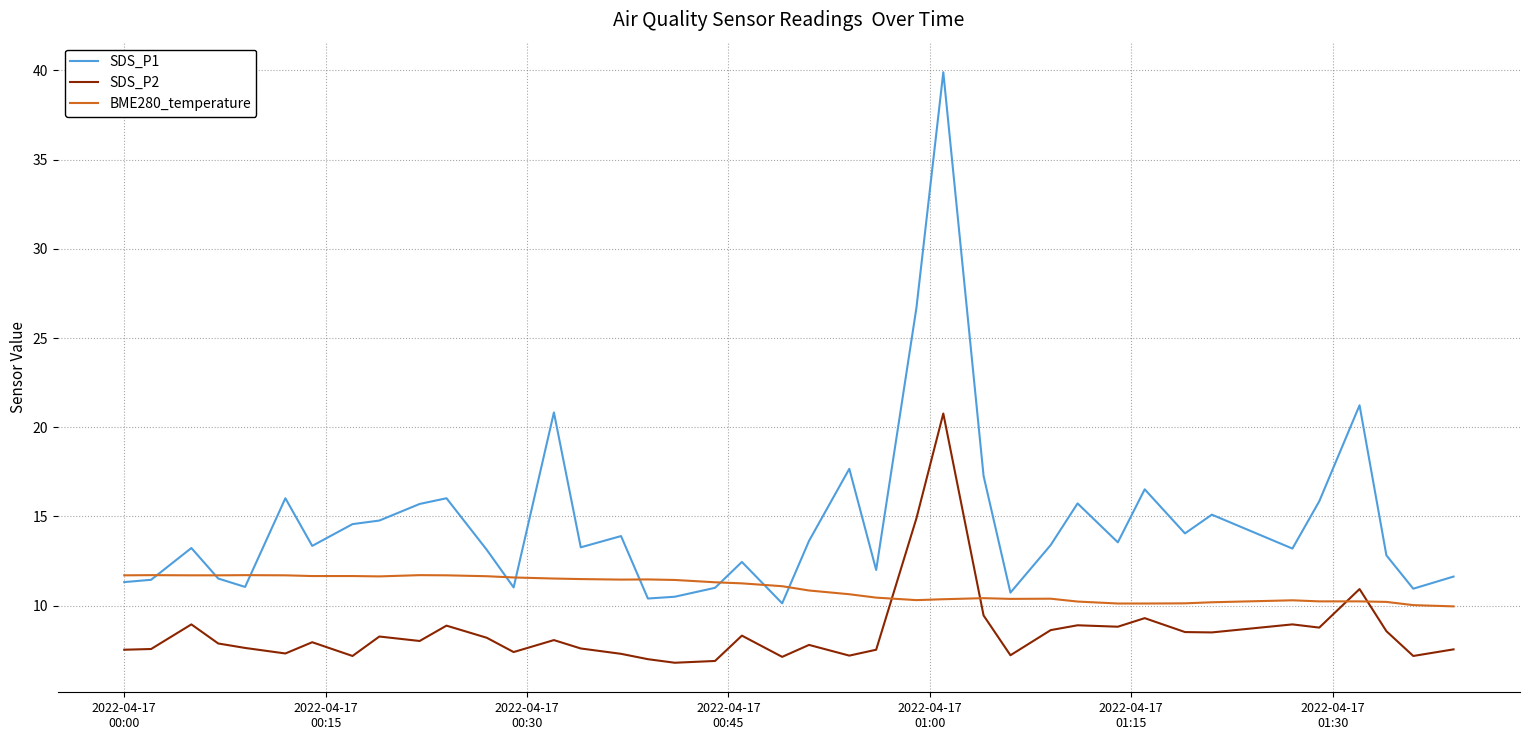

True or false: SDS_P2 and SDS_P1 cross at least once.

False